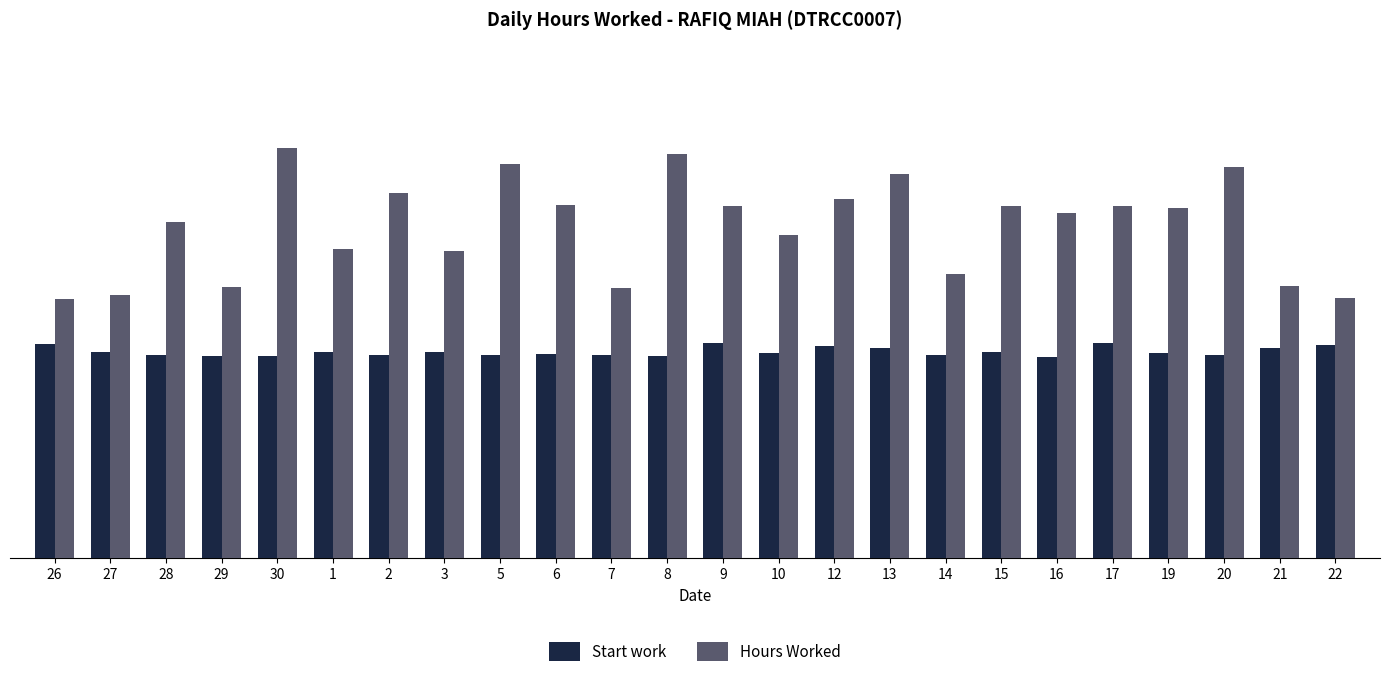

Where is Start work nearest to the value 7?

16